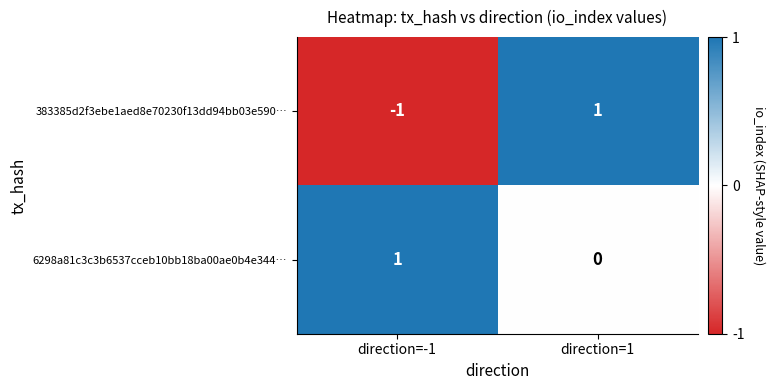

Which category has the highest value in the 6298a81c3c3b6537cceb10bb18ba00ae0b4e344… series?

direction=-1